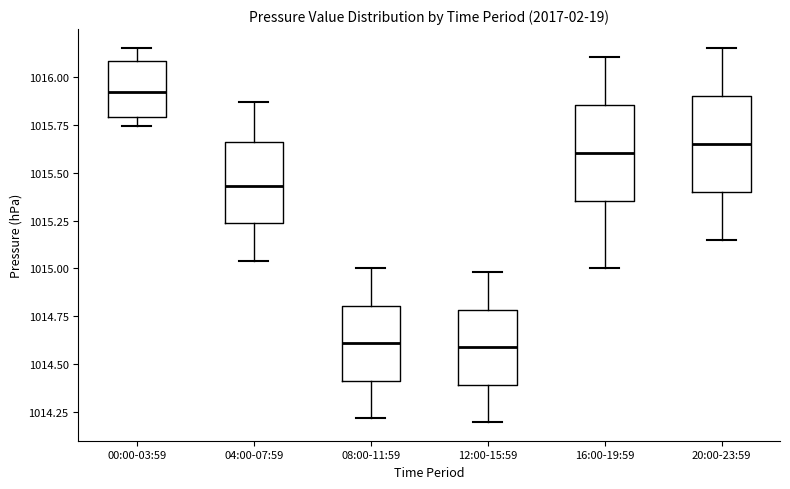

Where is the lower edge of the box for 00:00-03:59 on the y-axis? The values are not printed on the chart, so give them approximately, as read against the axis.

1015.80